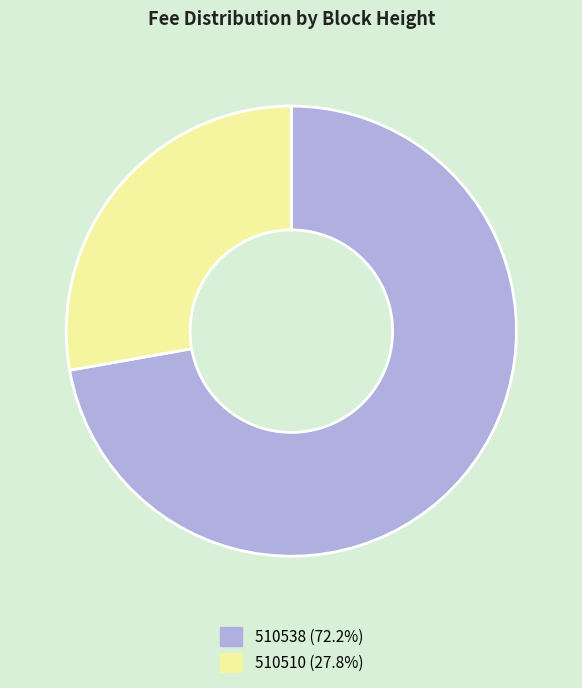

Count the number of slices in the pie.

2